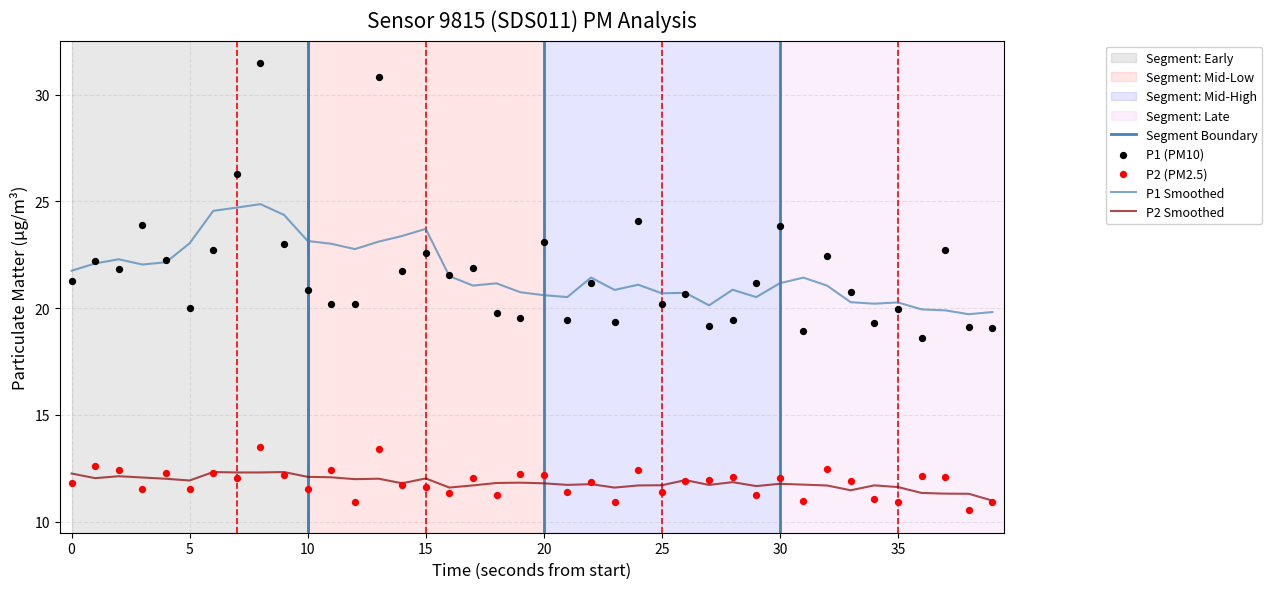

At how many categories does at least one series exceed 25?

3